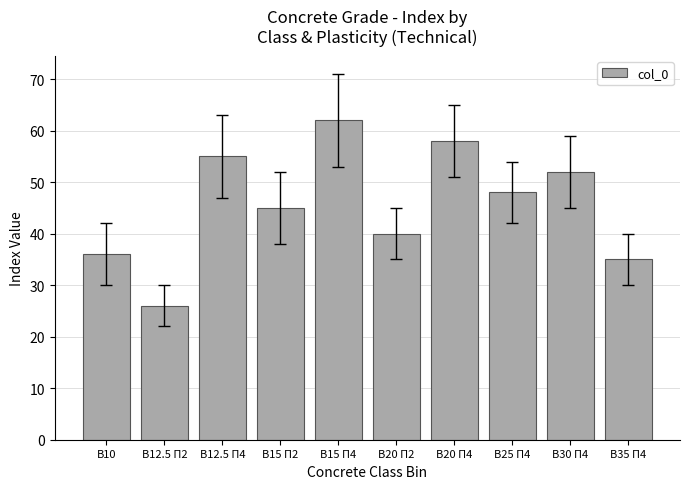

List the labels in order of value, smallest first.

В12.5 П2, В35 П4, В10, В20 П2, В15 П2, В25 П4, В30 П4, В12.5 П4, В20 П4, В15 П4